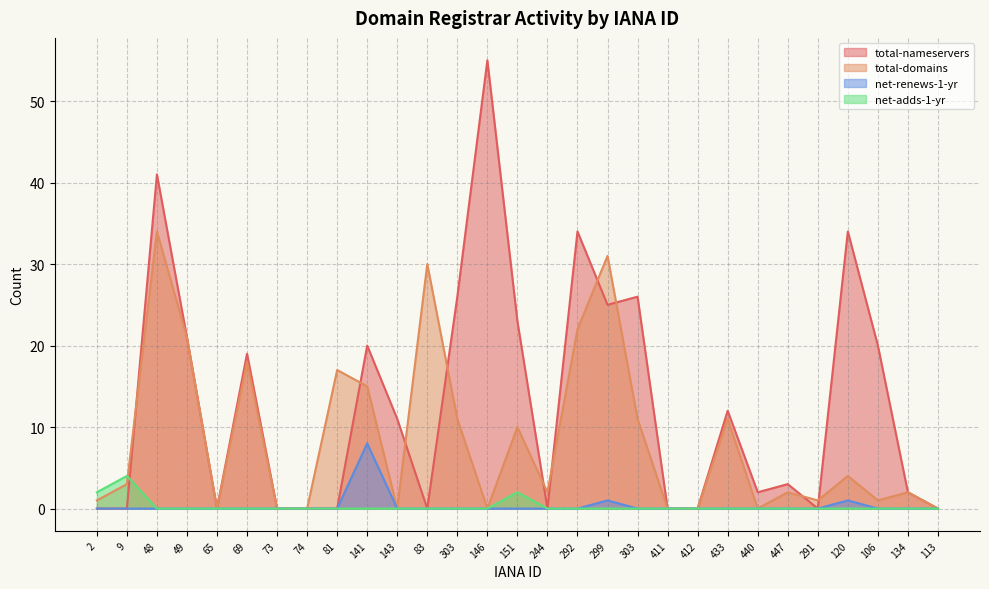

How many lines are shown in the chart?

4